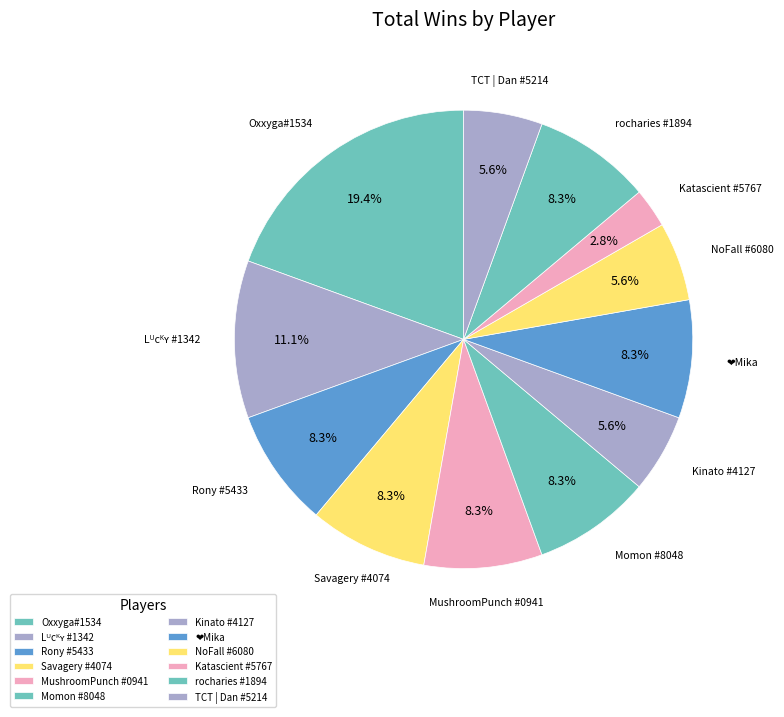

What is the ratio of the value at Katascient #5767 to the value at Rony #5433?

0.3